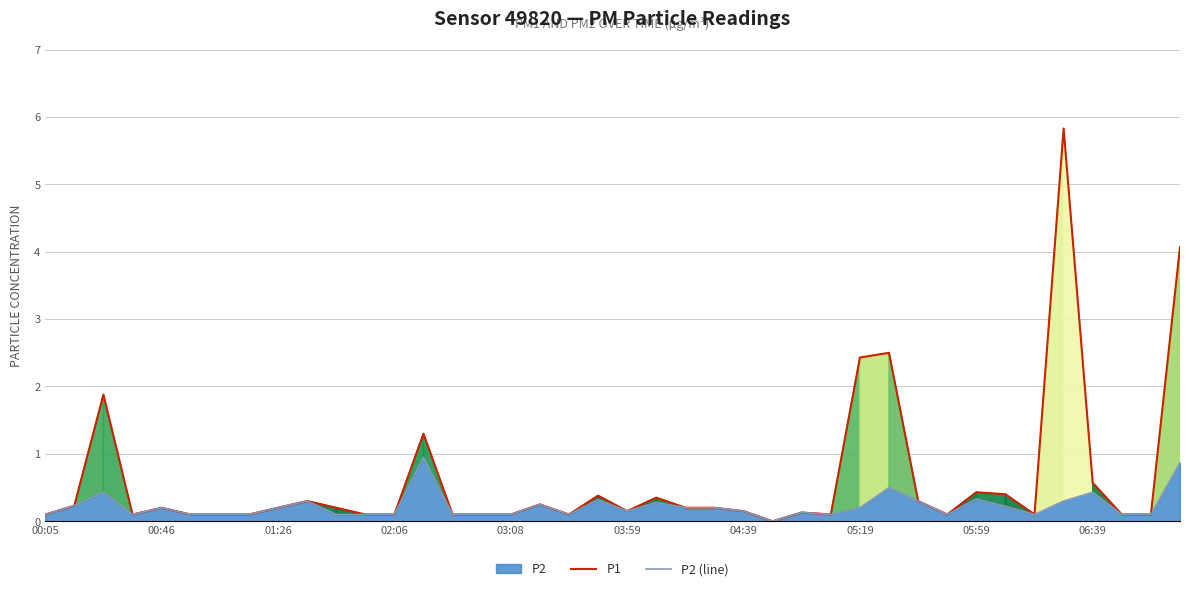

List the series in order of their peak value, highest first.

P1, P2 (line)